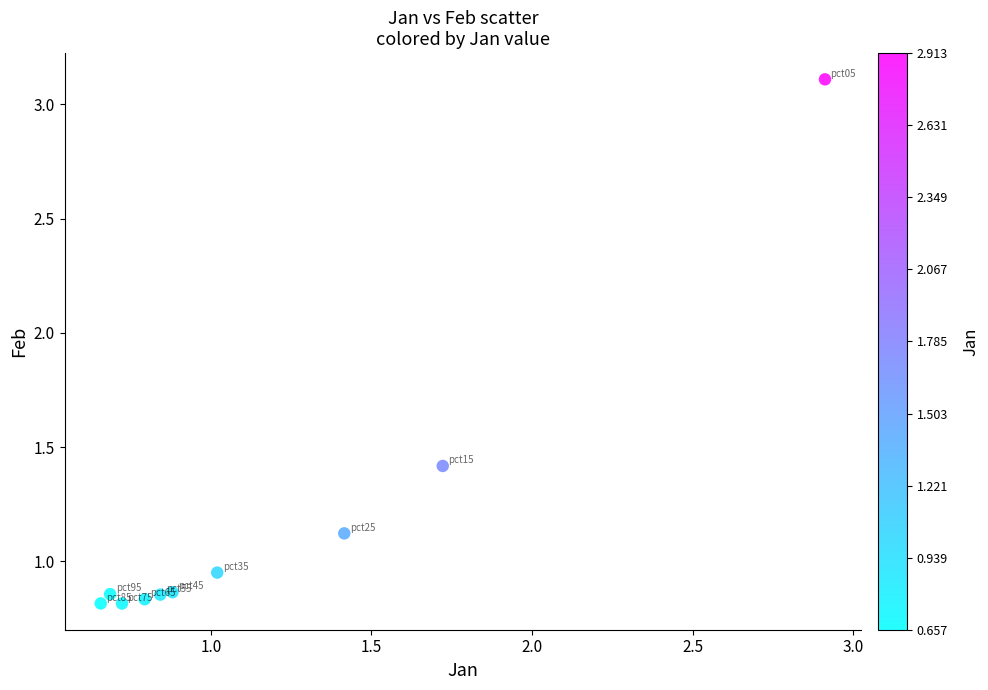

What is the average Y value?

1.2